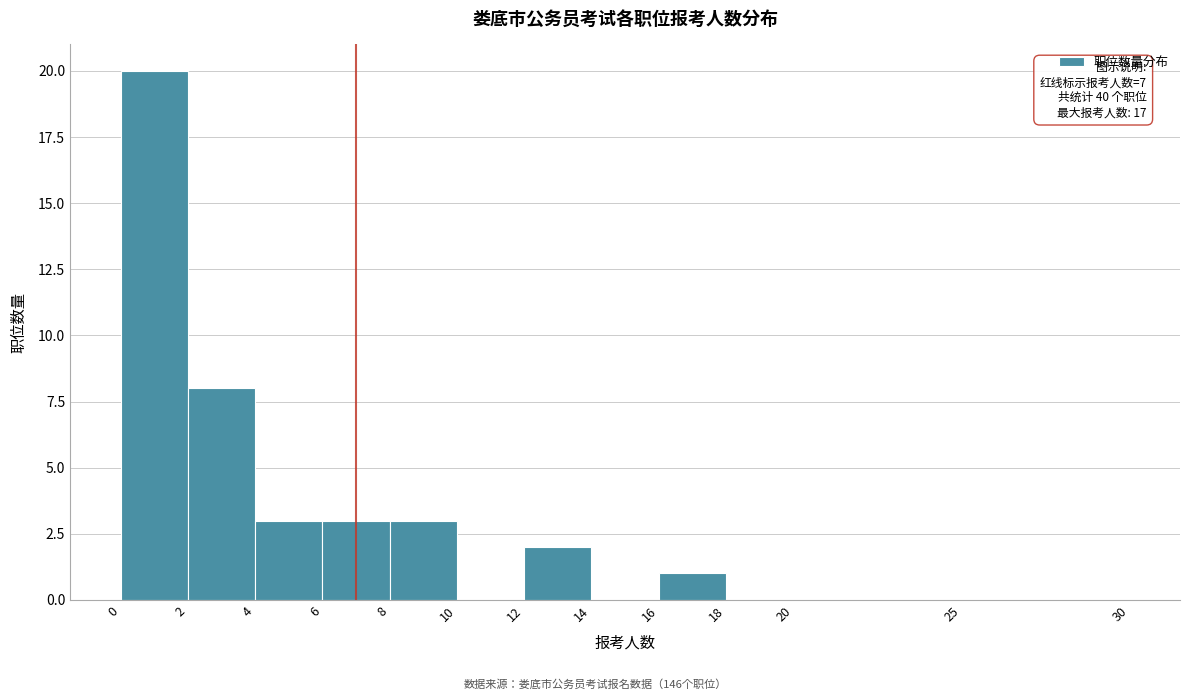

Which range on the x-axis has the tallest bar?

0 to 2